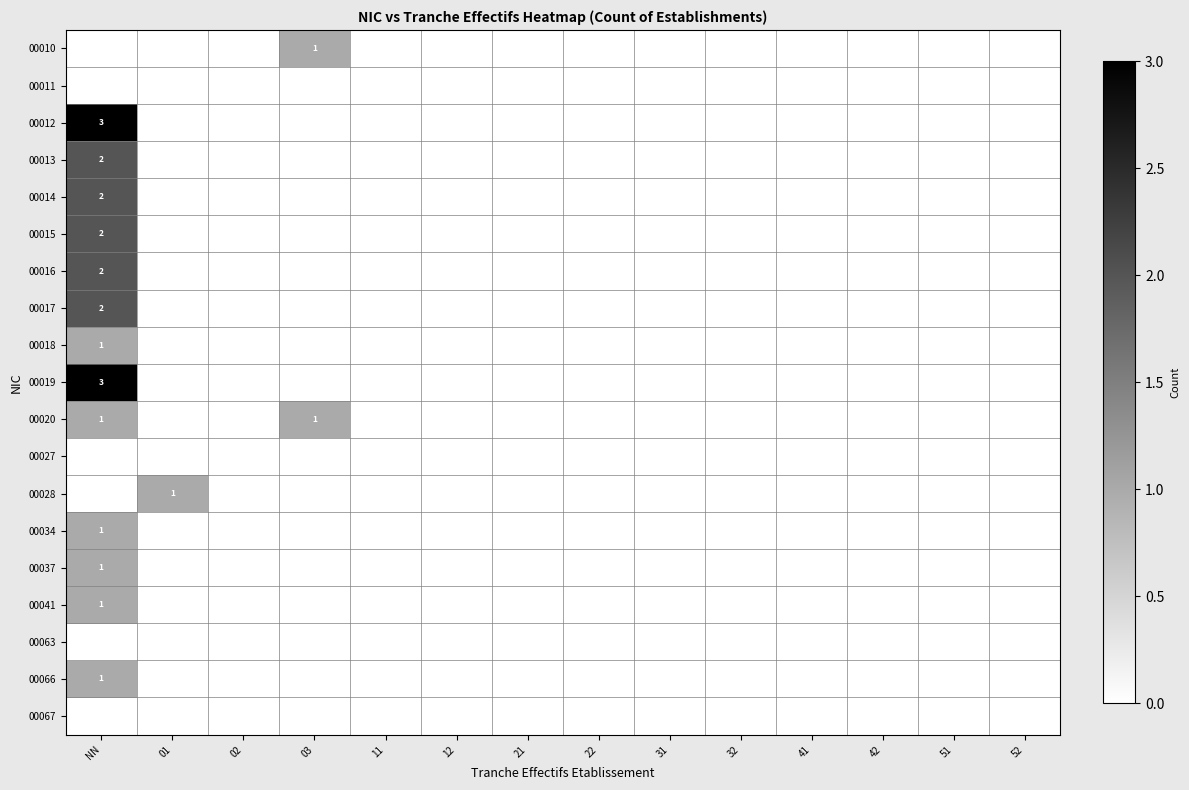

The value of 00018 at NN is 0. True or false?

False